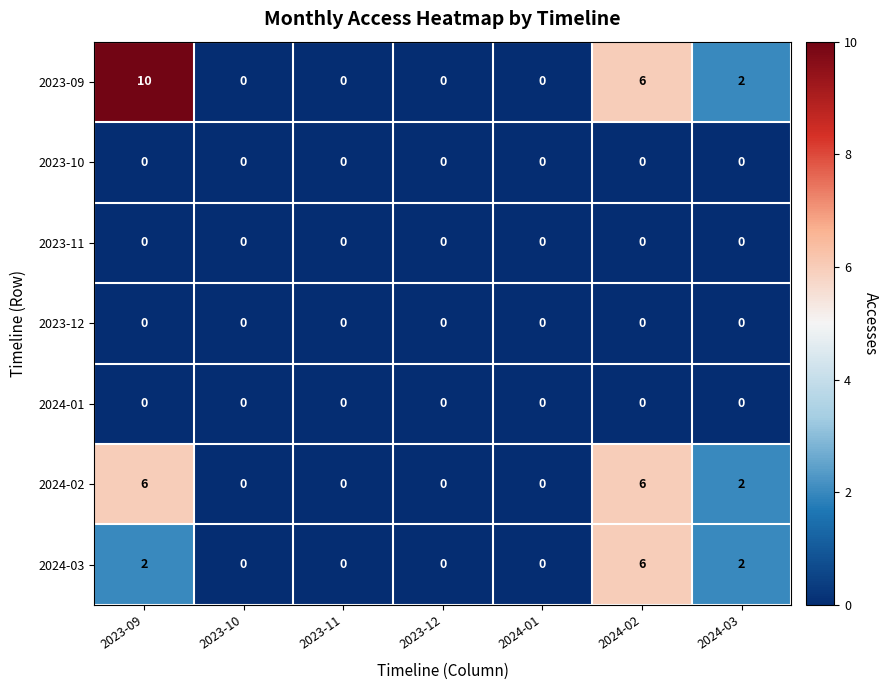

What is the highest value of the 2024-03 series?

6